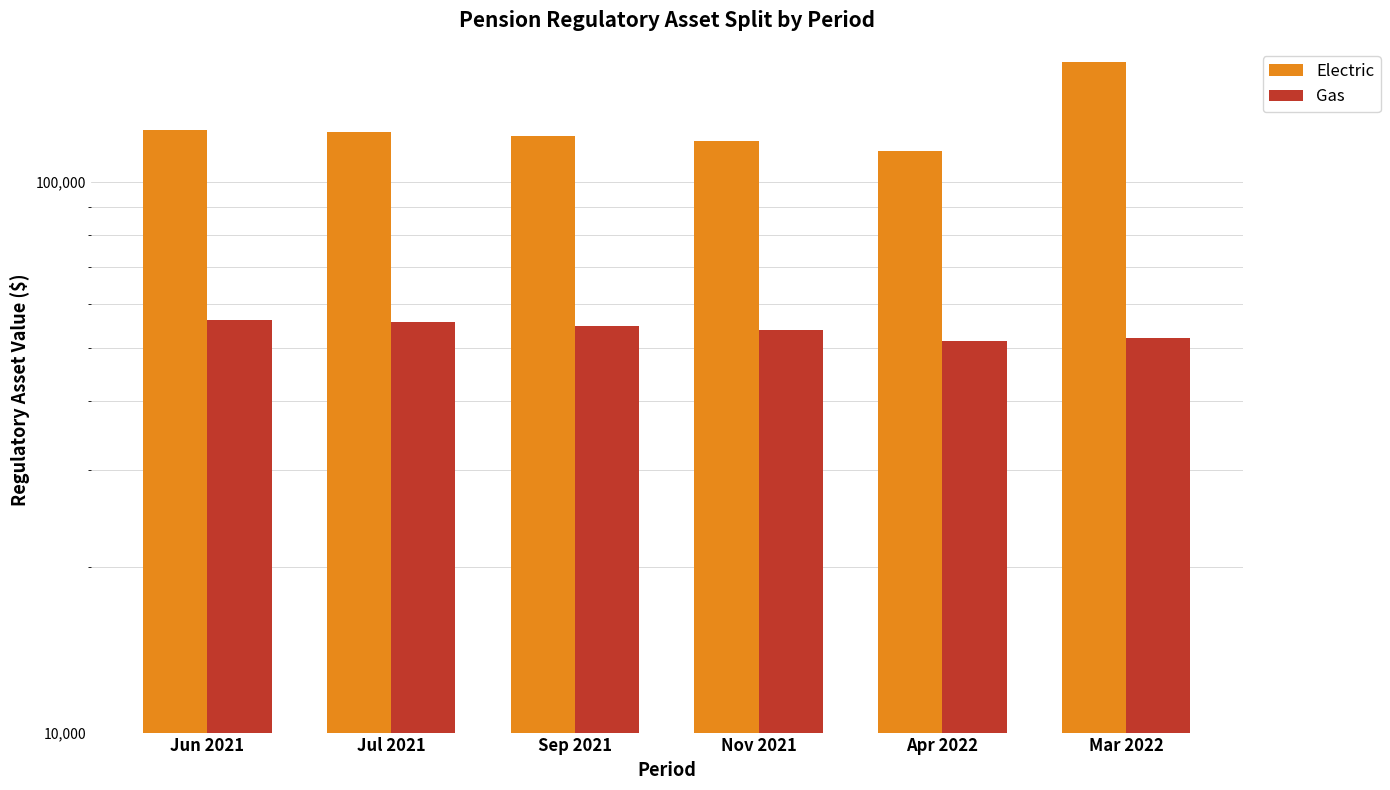

Is the value of Electric at Jun 2021 greater than the value of Gas at Mar 2022?

Yes